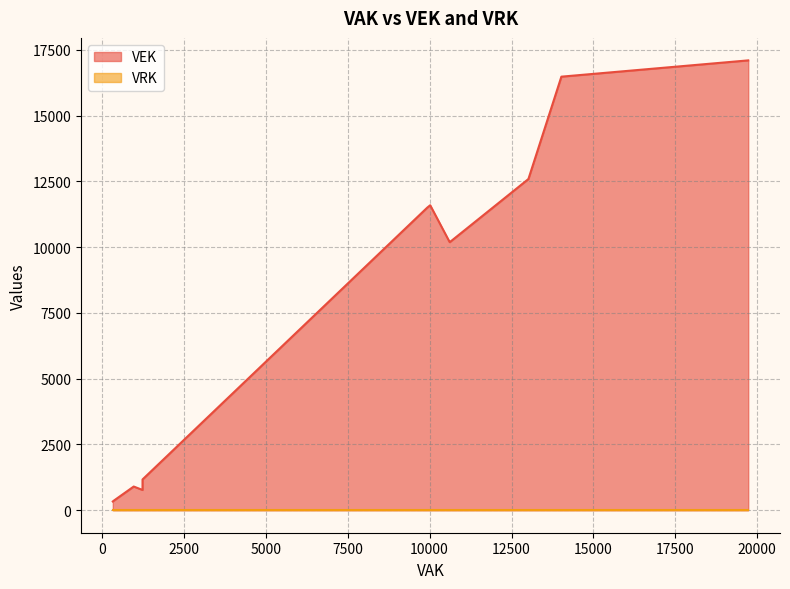

Which series has the largest total across all categories?

VEK